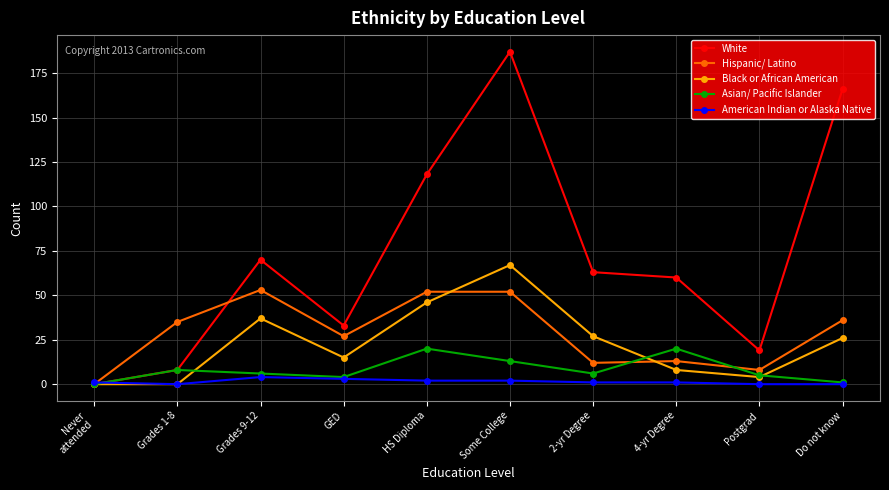

In Asian/ Pacific Islander, how many points are higher than both neighbors (excluding endpoints)?

3